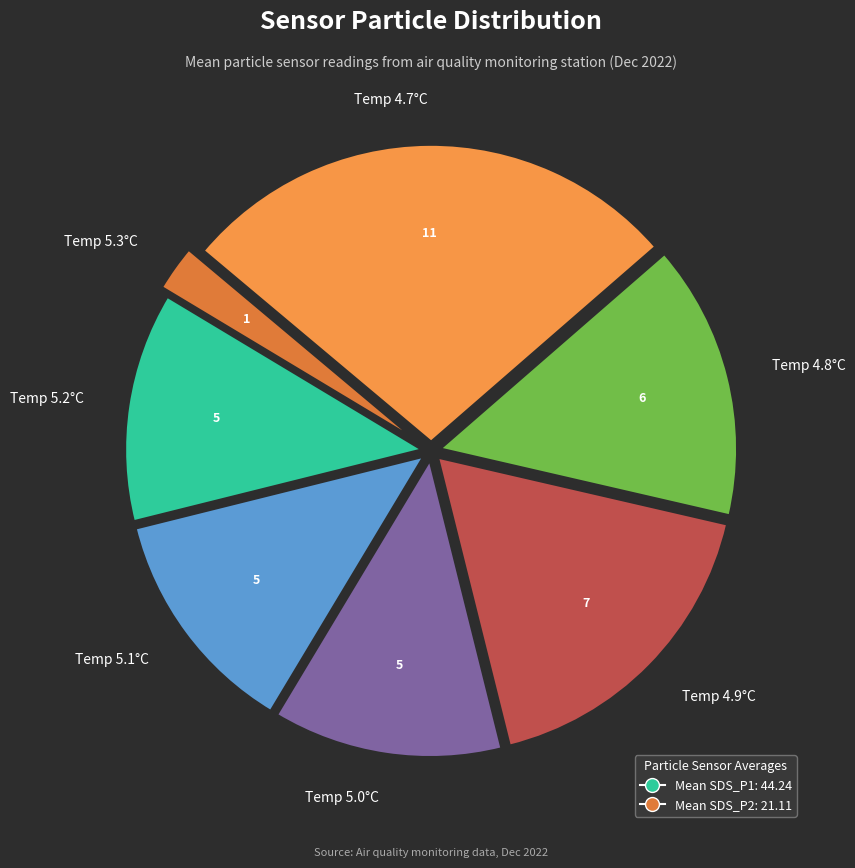

Between Temp 5.1°C and Temp 5.3°C, which is larger?

Temp 5.1°C